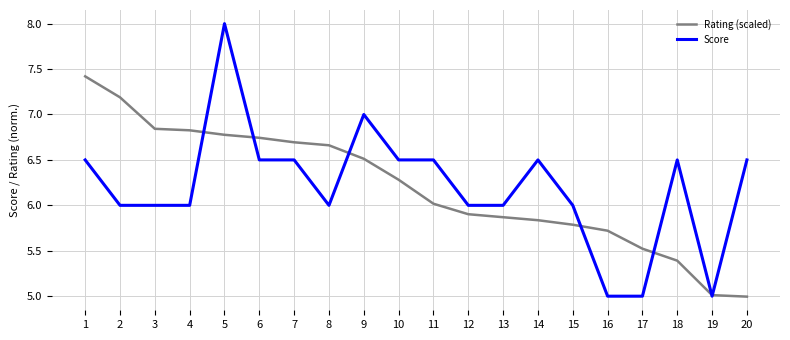

Which category has the highest value across all series?

5